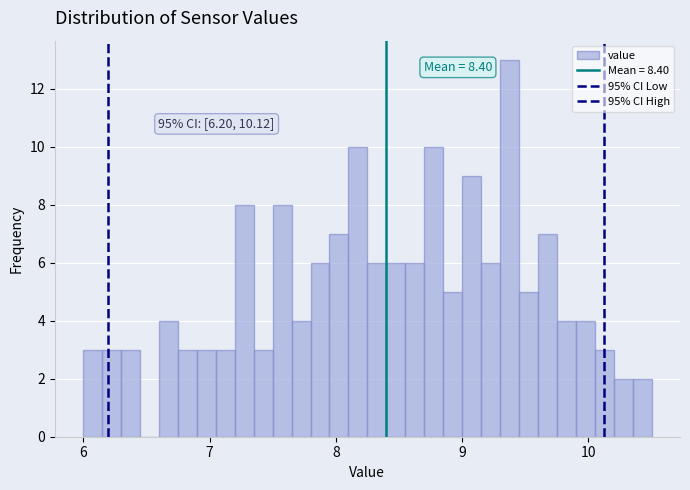

Read against the x-axis, roughly where is the centre of the tallest bar?

9.4